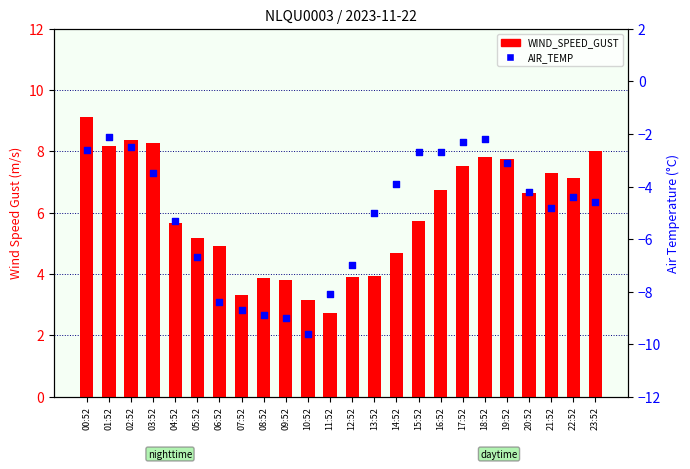

Which series has the largest total across all categories?

WIND_SPEED_GUST